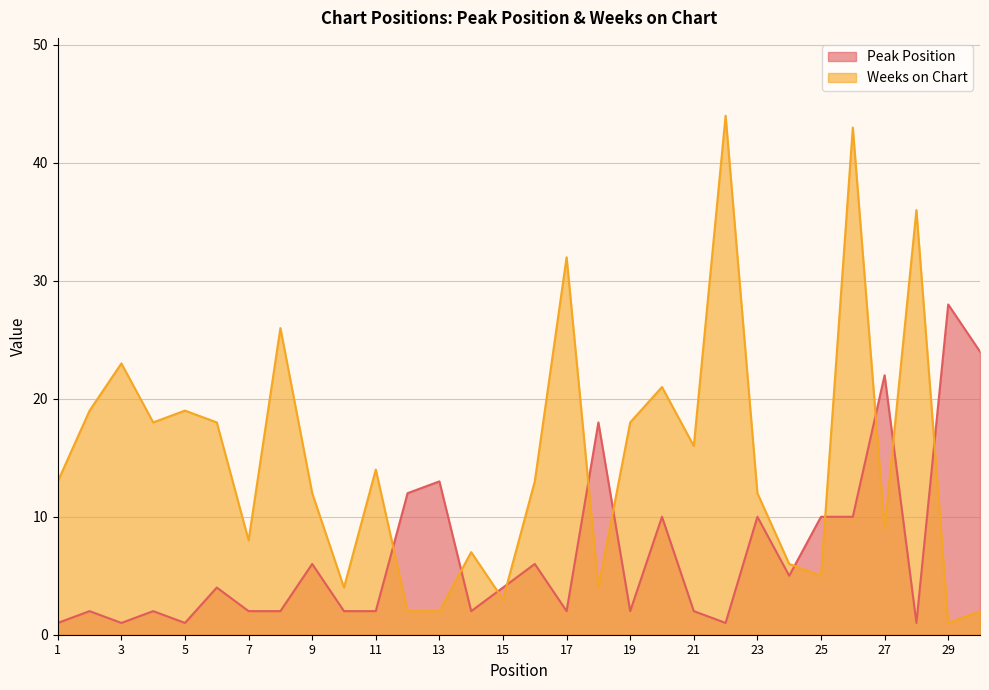

The value of Peak Position at 11 is 1. True or false?

False